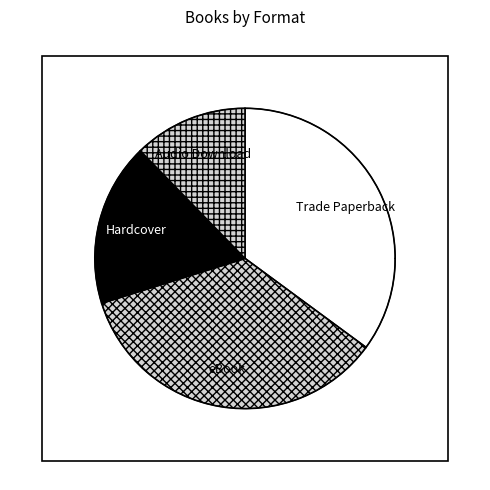

True or false: Hardcover accounts for 27% of the total.

False